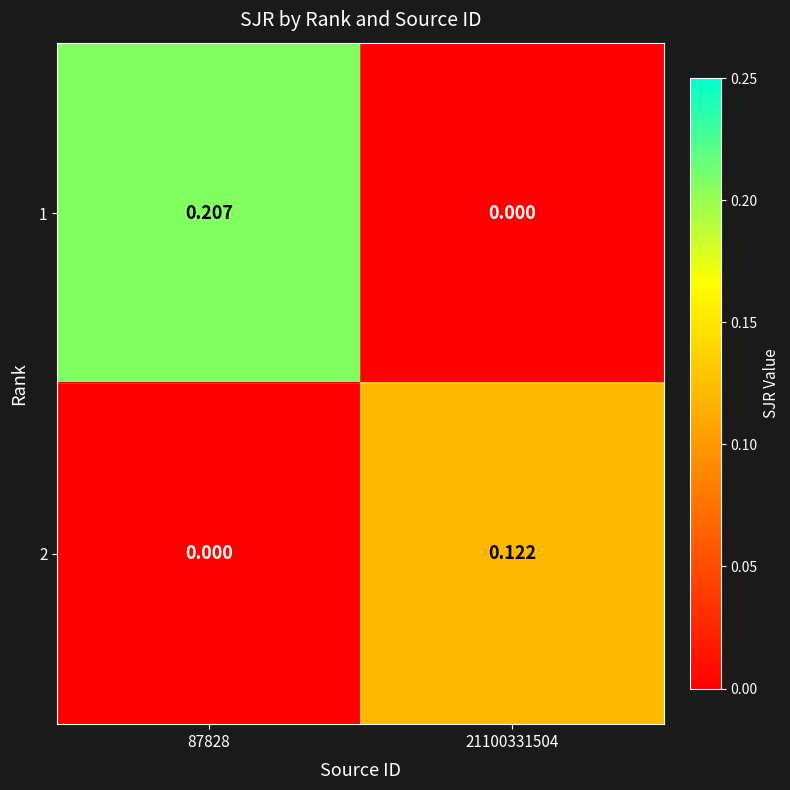

Is the value of 1 at 87828 greater than the value of 2 at 87828?

Yes